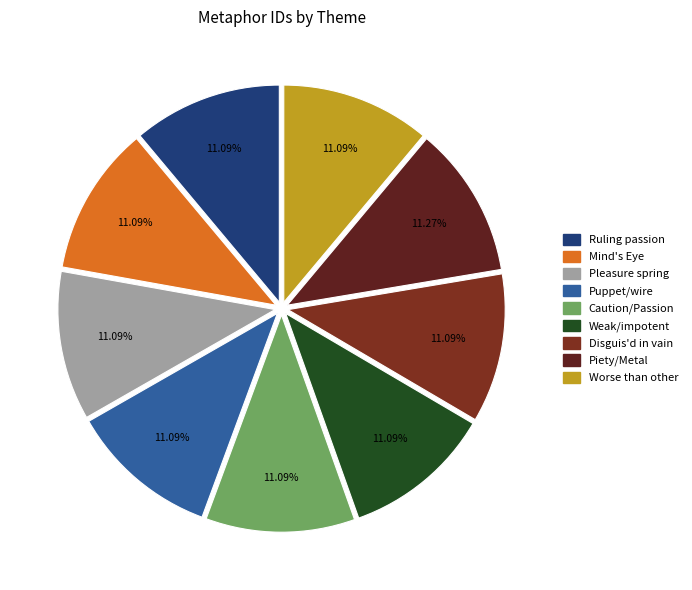

What is the total percentage of Caution/Passion and Mind's Eye?

22.2%